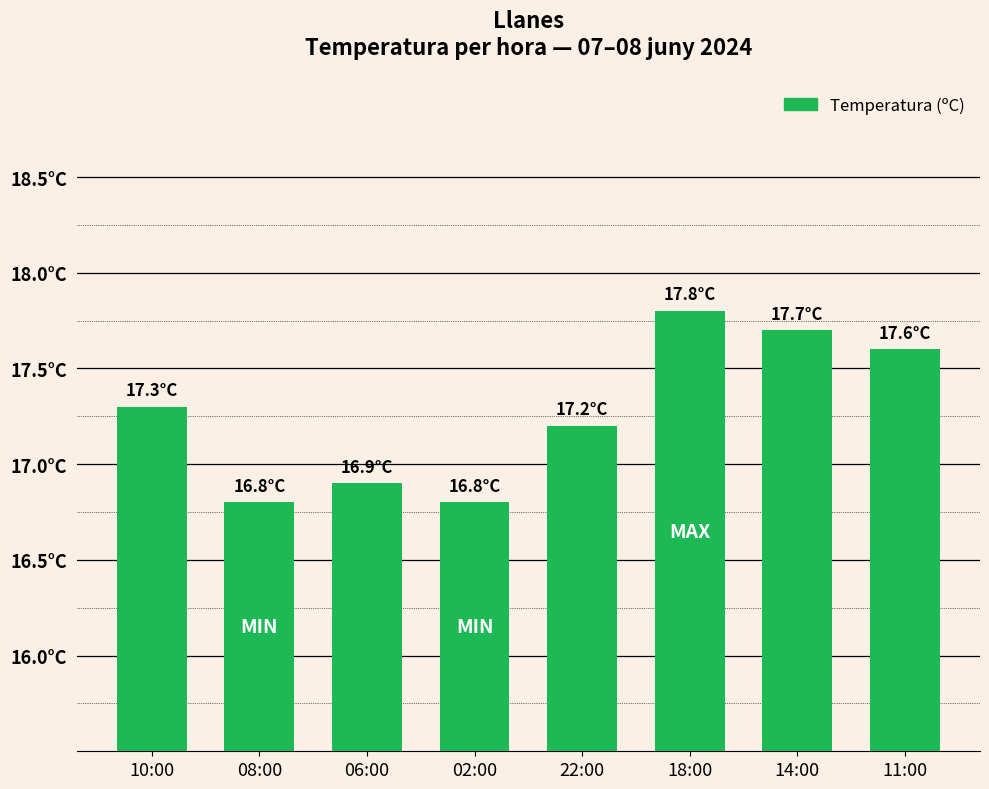

Are the bars horizontal?

No